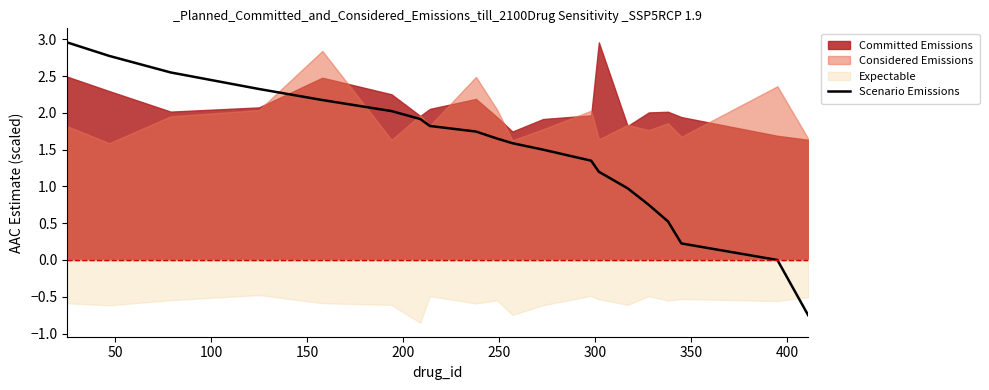

The value at 300 is 3.2. True or false?

False